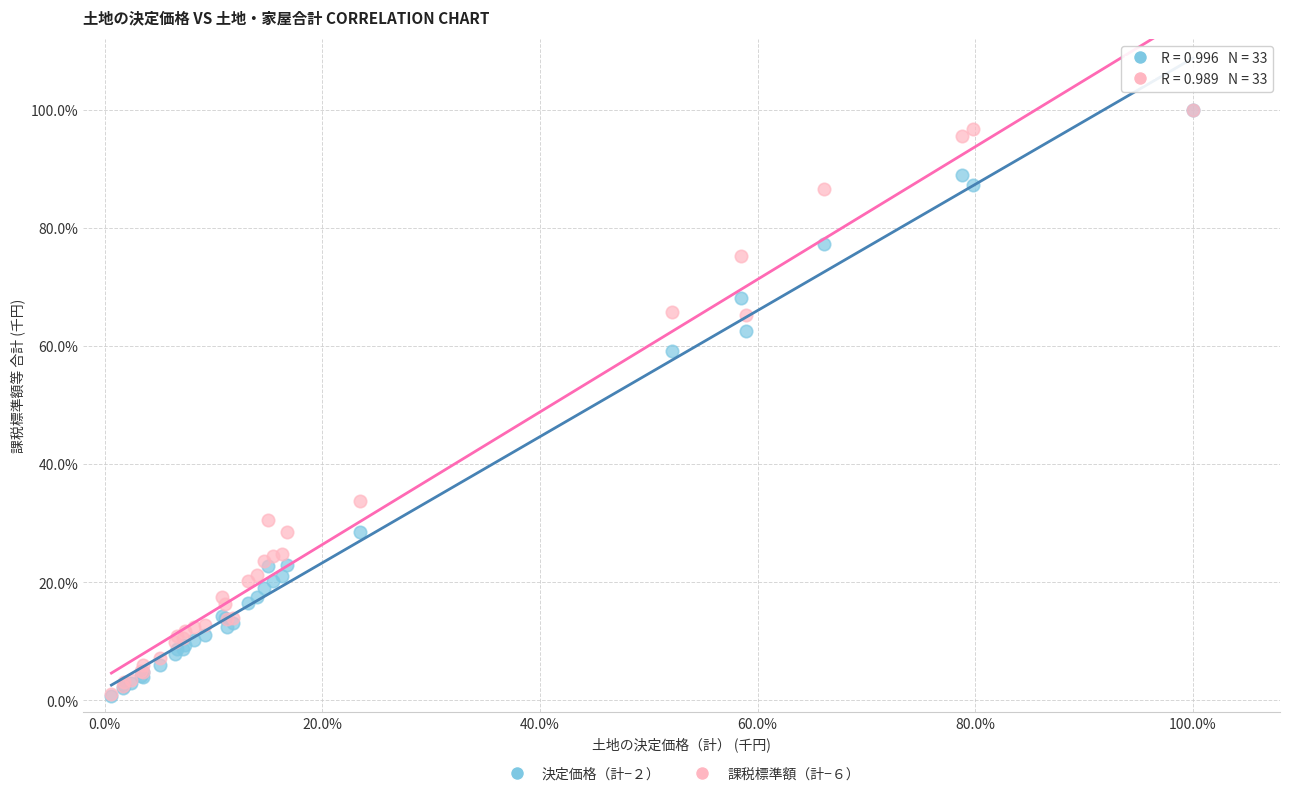

What are all the series names shown in the legend?

決定価格（計−２）, 課税標準額（計−６）